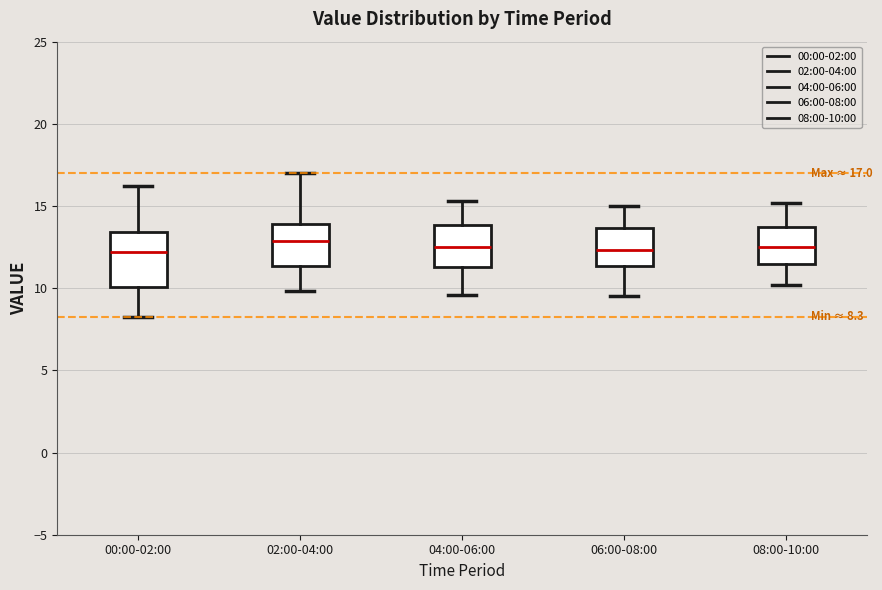

Comparing the boxes themselves (not the whiskers), which one is the tallest?

00:00-02:00